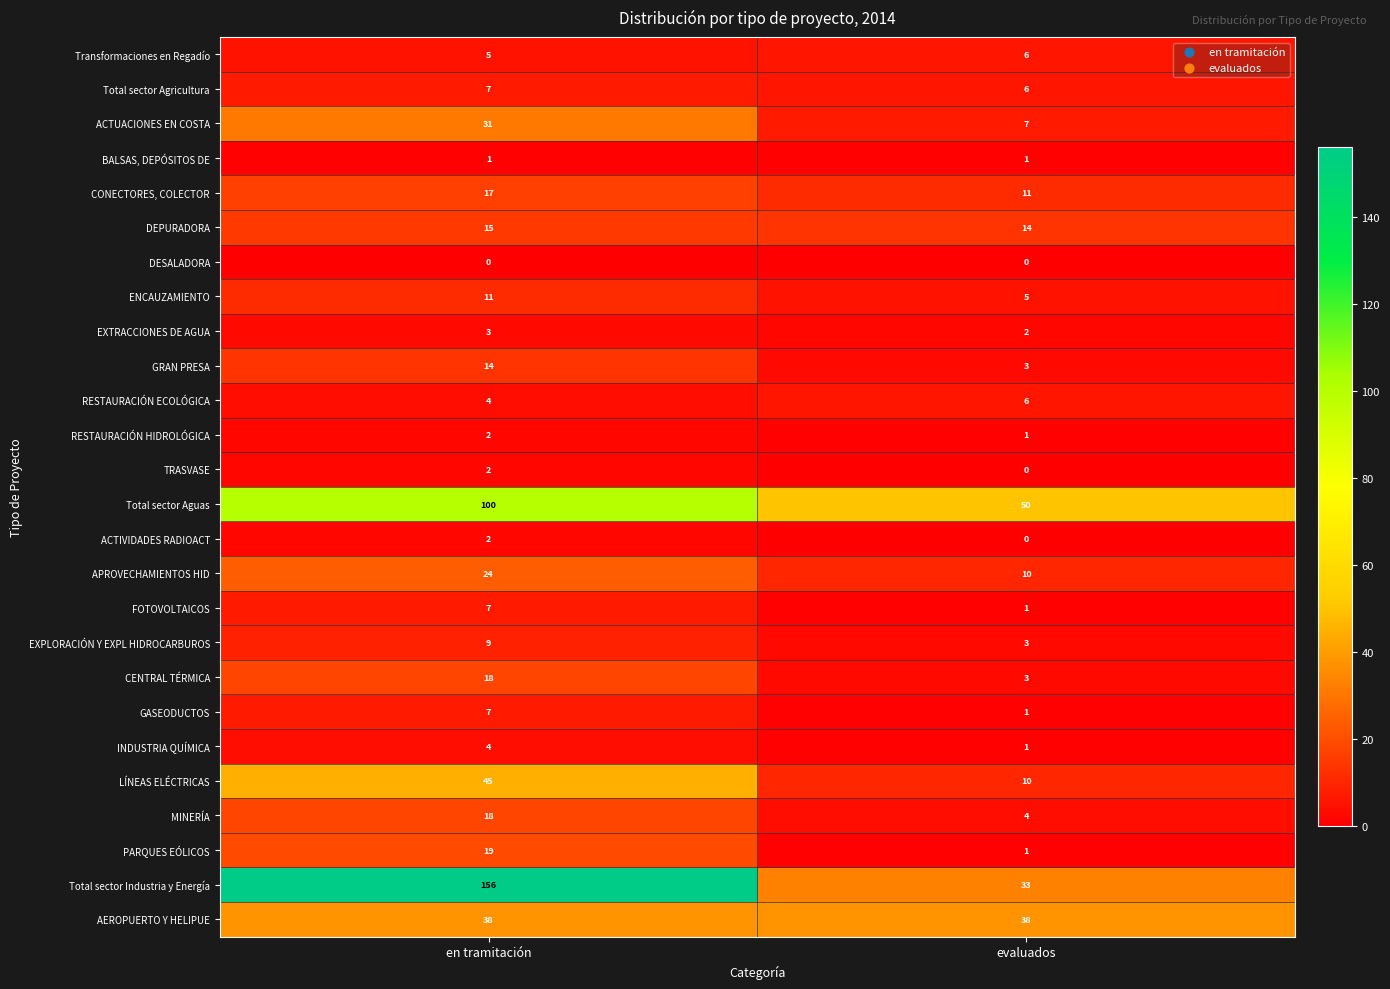

What value does the CENTRAL TÉRMICA series have at en tramitación, to the nearest 10?

20